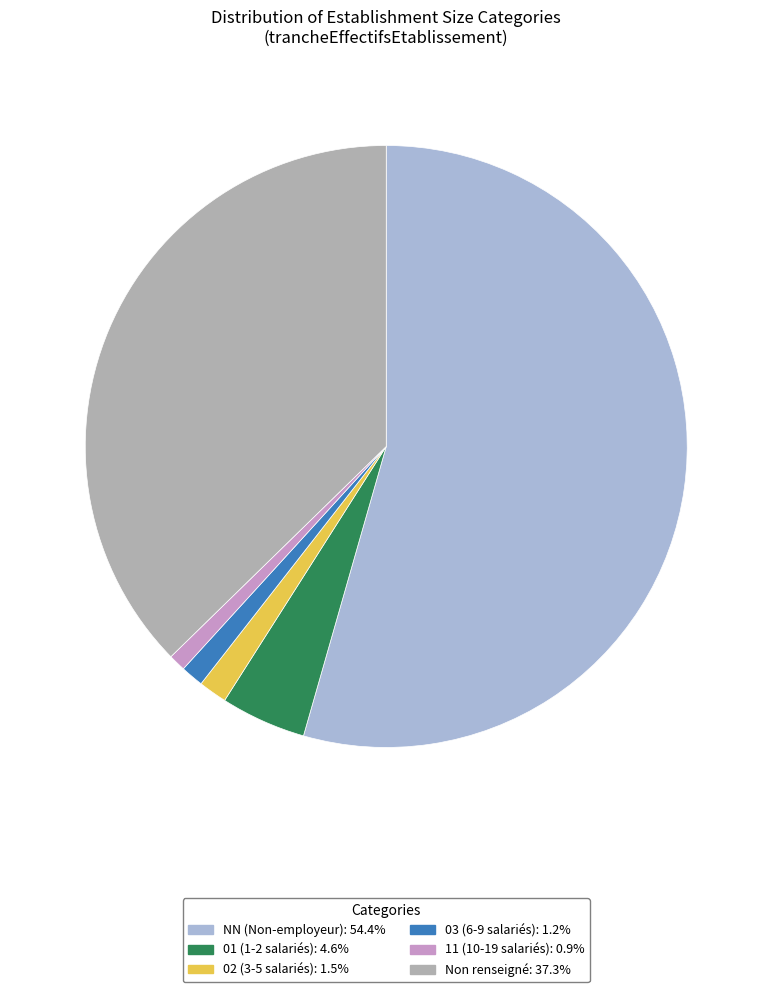

Is there any slice that represents more than half of the pie?

Yes